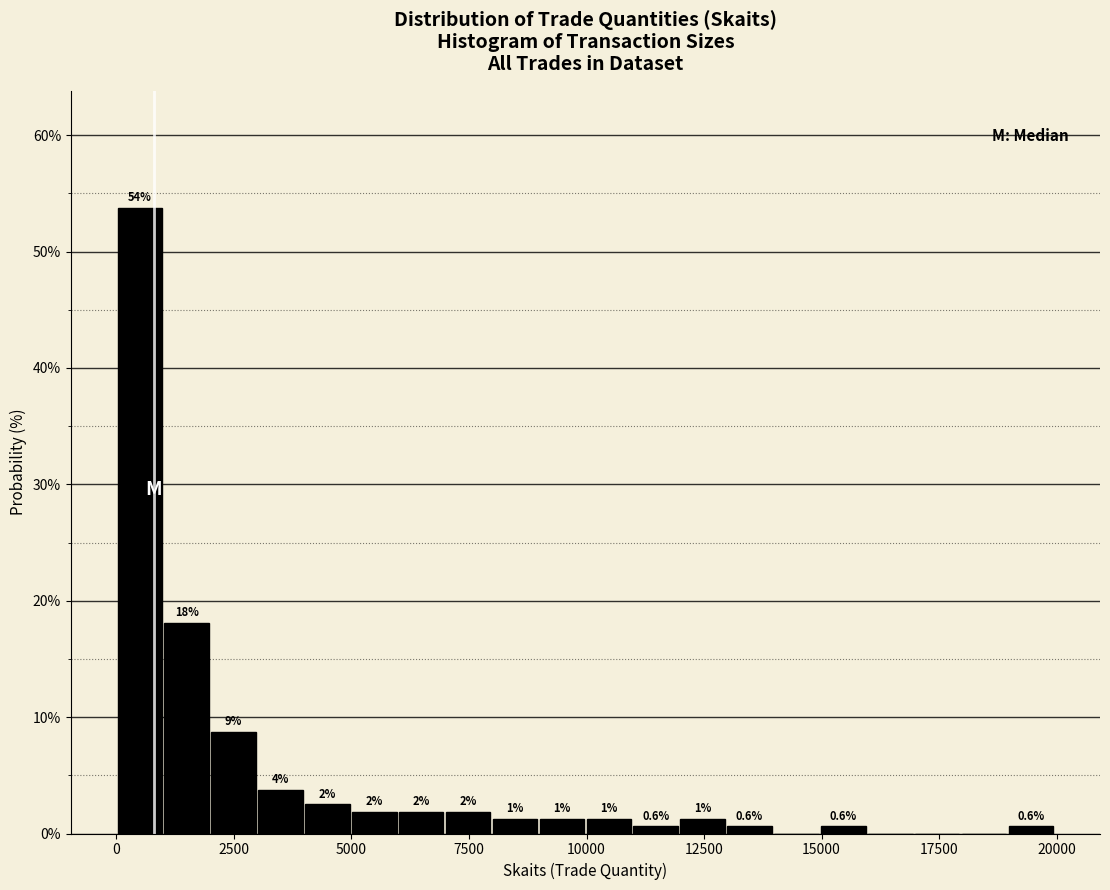

Read against the x-axis, roughly where is the centre of the tallest bar?

500